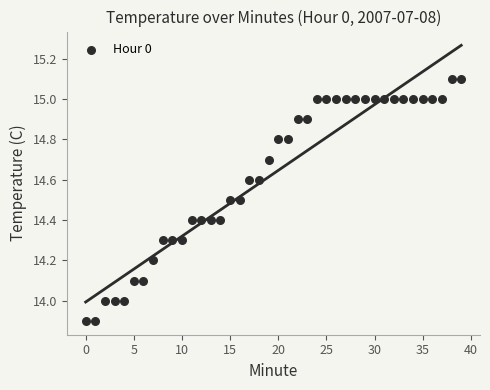

What is the range of Y values (max minus min)?

1.2